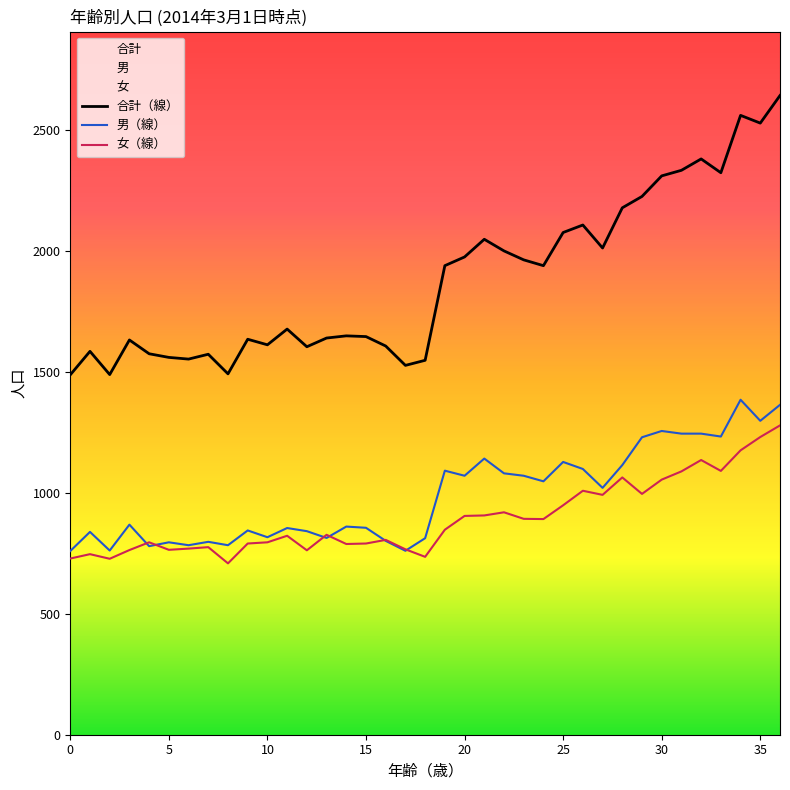

Reading left to right, extract all data points from this chart.

合計（線）: 1487	1584	1488	1631	1574	1559	1552	1572	1491	1634	1611	1676	1603	1639	1648	1645	1606	1526	1547	1938	1974	2047	1999	1962	1938	2075	2106	2011	2177	2224	2309	2332	2379	2322	2559	2527	2641
男（線）: 759	838	761	868	779	795	783	797	783	844	816	854	841	813	860	855	801	760	812	1091	1070	1141	1080	1070	1047	1127	1098	1020	1114	1229	1255	1244	1244	1232	1384	1297	1363
女（線）: 728	746	727	763	795	764	769	775	708	790	795	822	762	826	788	790	805	766	735	847	904	906	919	892	891	948	1008	991	1063	995	1054	1088	1135	1090	1175	1230	1278